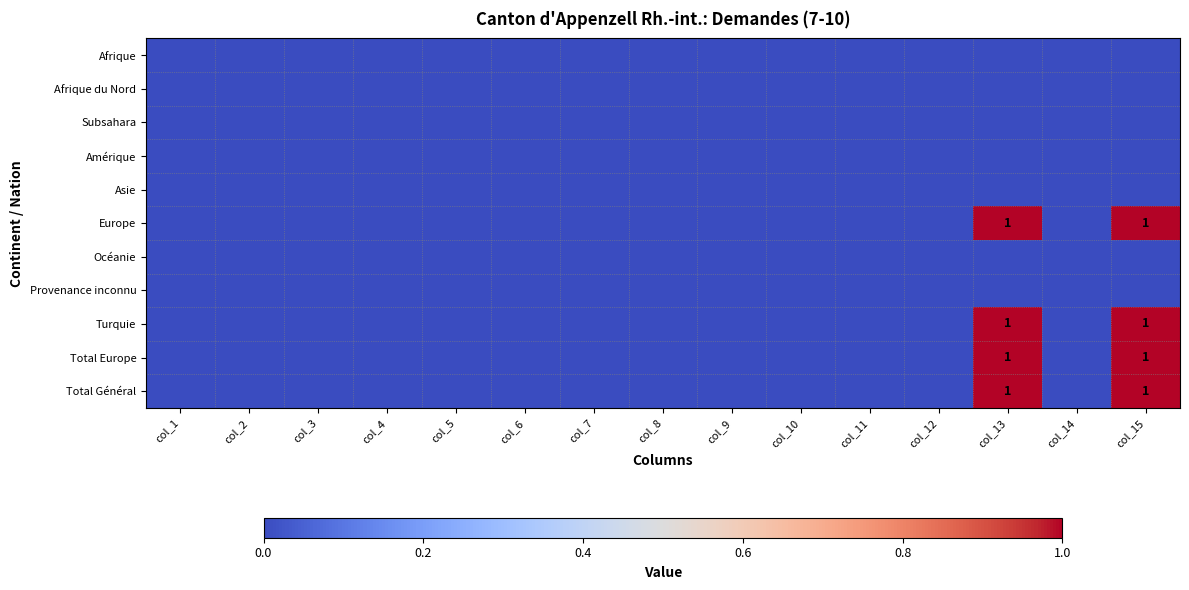

The Amérique series shows 0 at col_14. True or false?

True